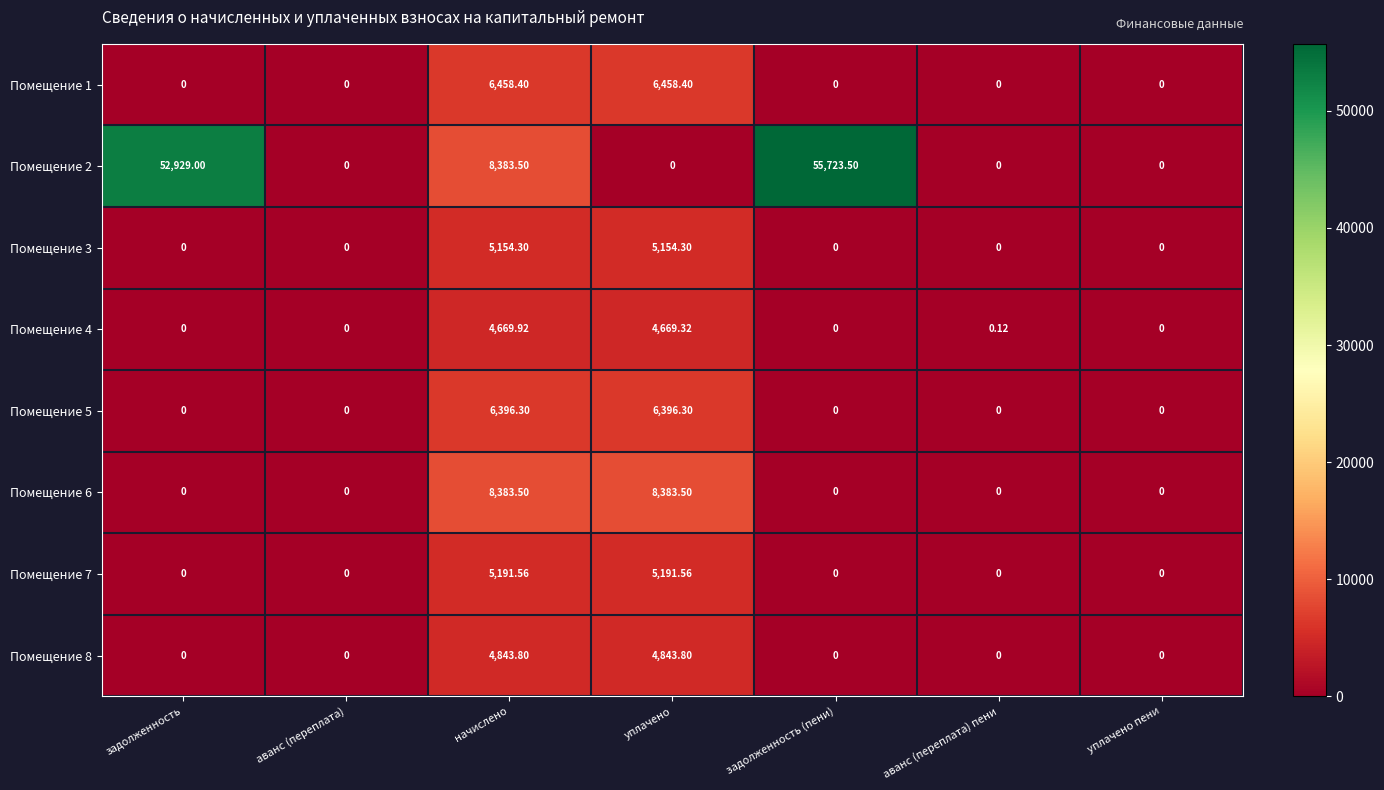

At which label is Помещение 4 closest to 2334?

аванс (переплата) пени